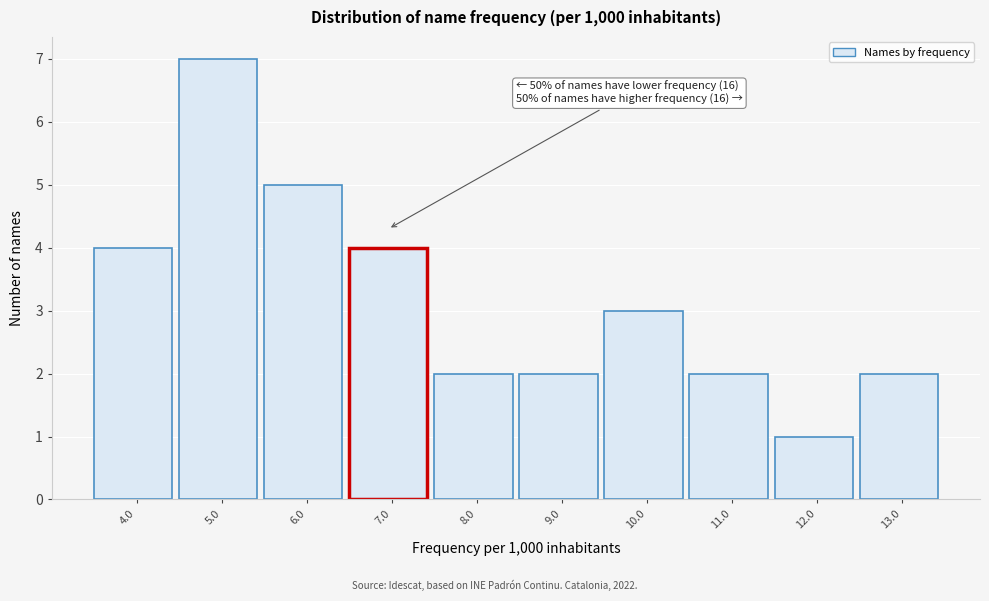

Reading left to right, transcribe all the data shown in this chart.

4.0=4	5.0=7	6.0=5	7.0=4	8.0=2	9.0=2	10.0=3	11.0=2	12.0=1	13.0=2